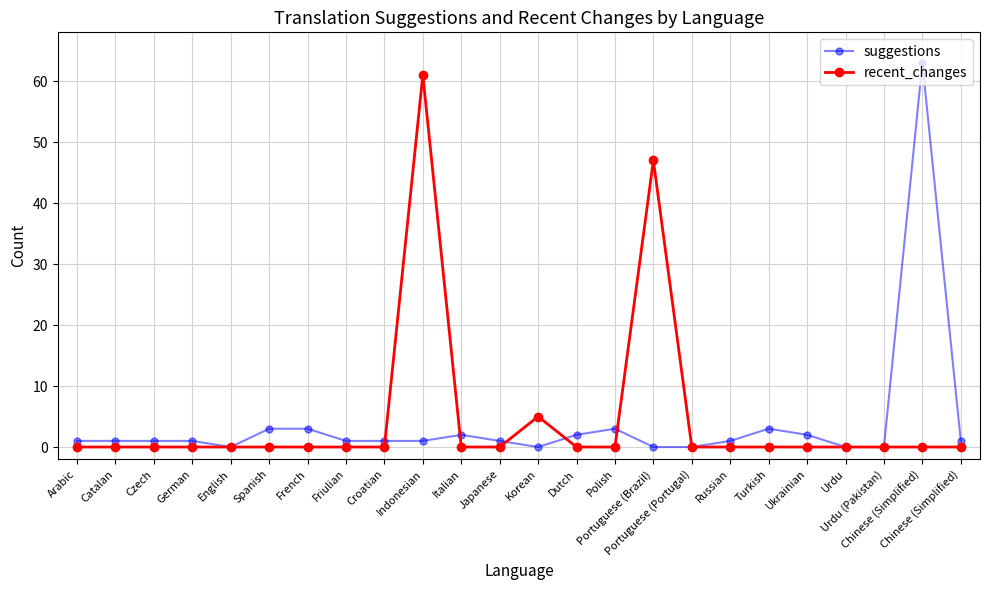

What is the average value of the suggestions series?

4